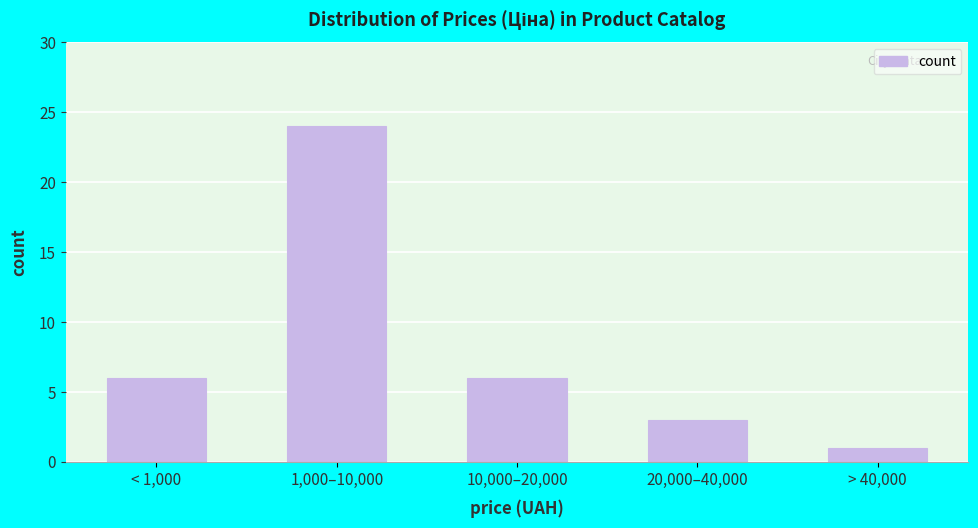

Reading left to right, extract all data points from this chart.

6	24	6	3	1